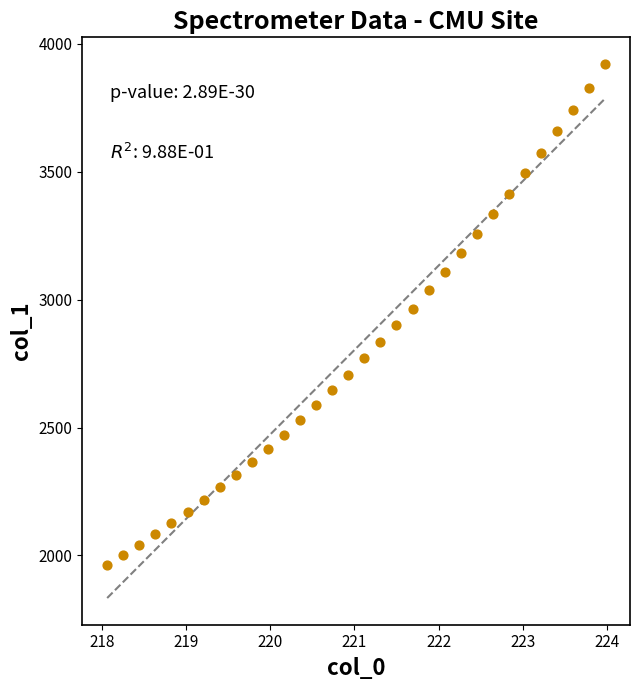

What is the range of X values (max minus min)?

5.9